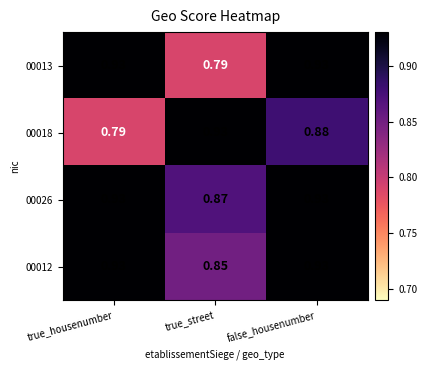

Which category has the highest value in the 00018 series?

true_street